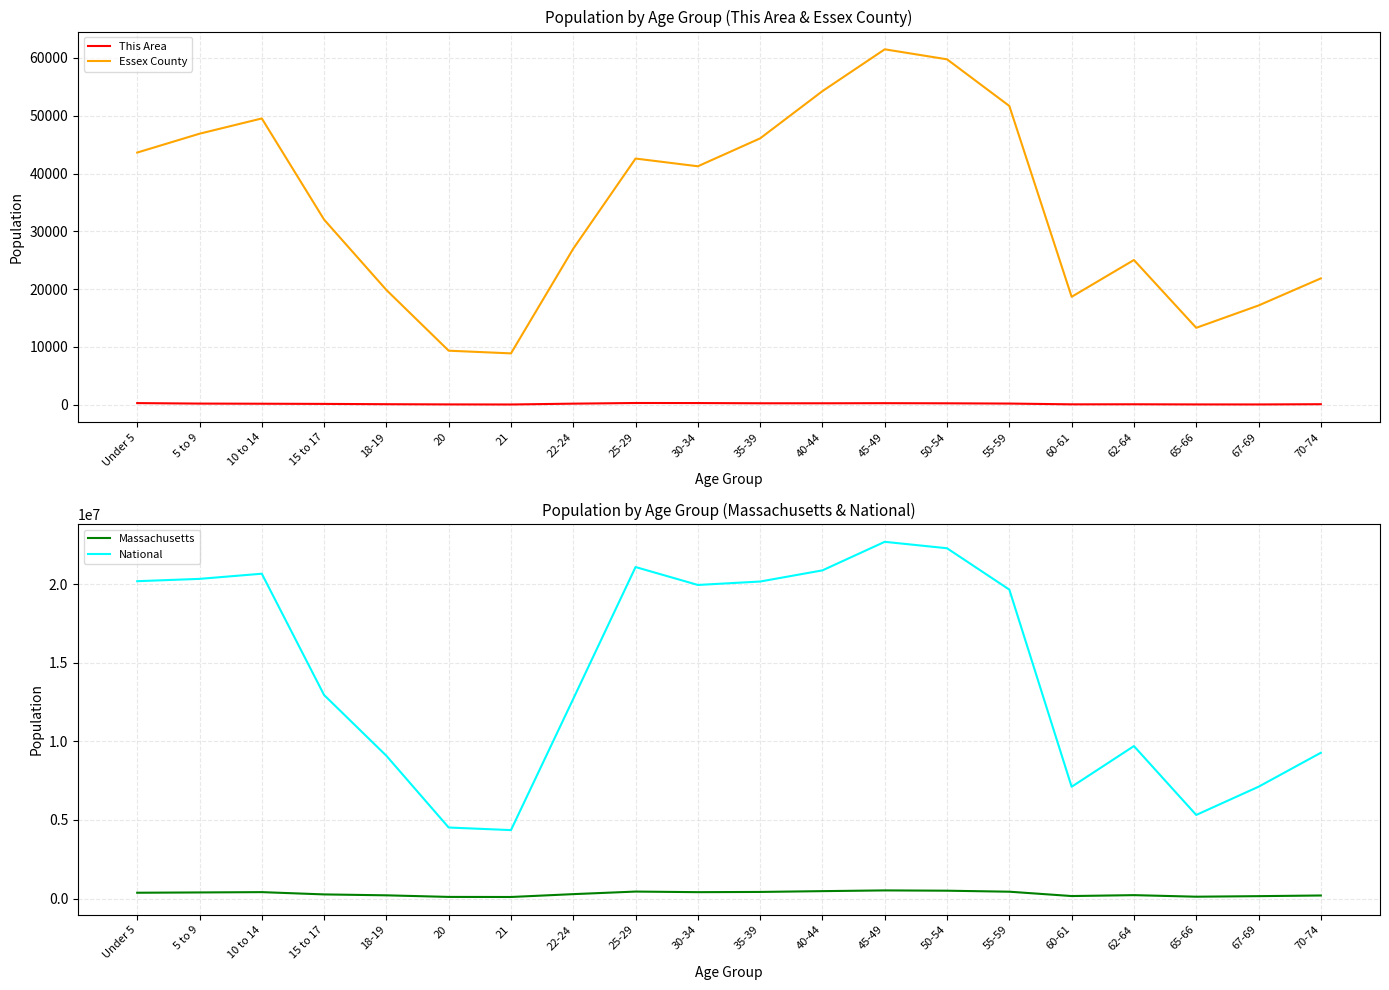

What position from the left is Under 5?

1